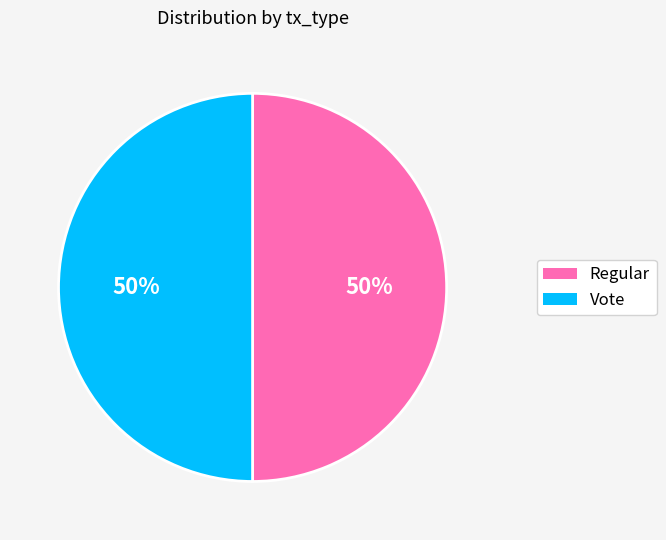

Do Vote and Regular together represent more than half of the pie?

Yes